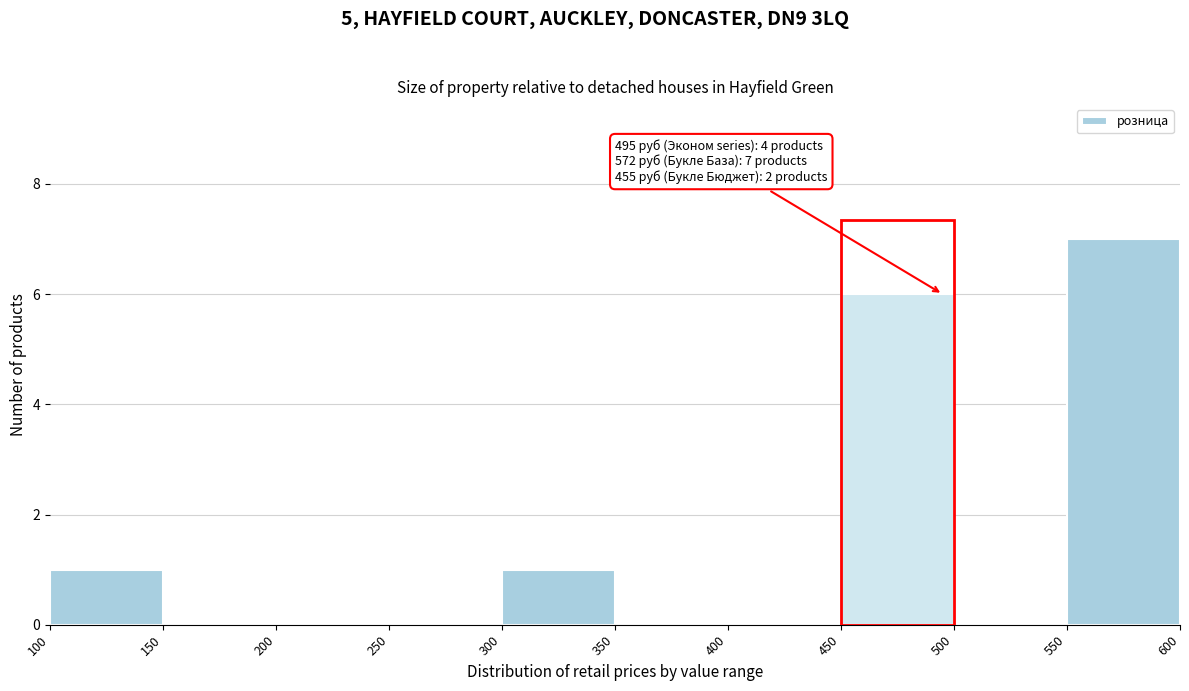

Which range on the x-axis has the tallest bar?

550 to 600